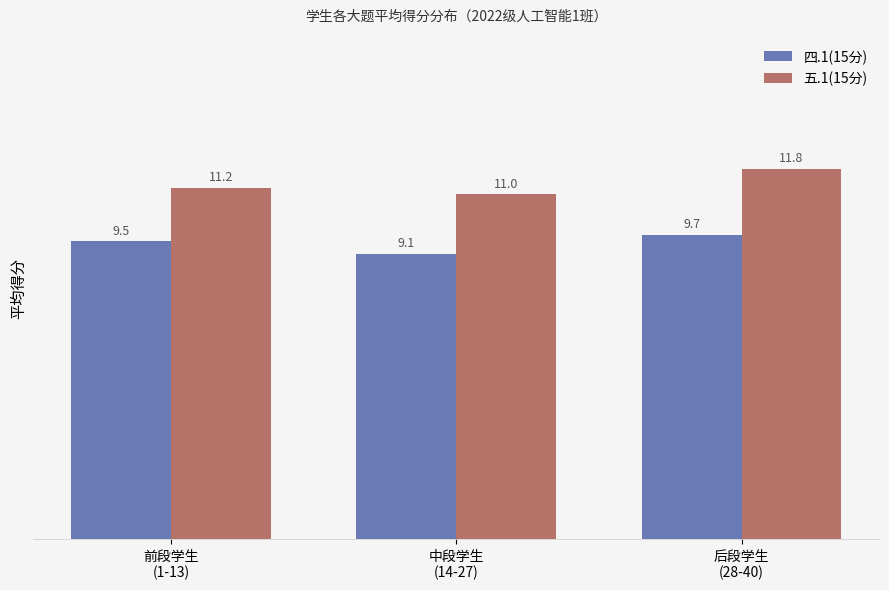

What is the highest value of the 五.1(15分) series?

11.8